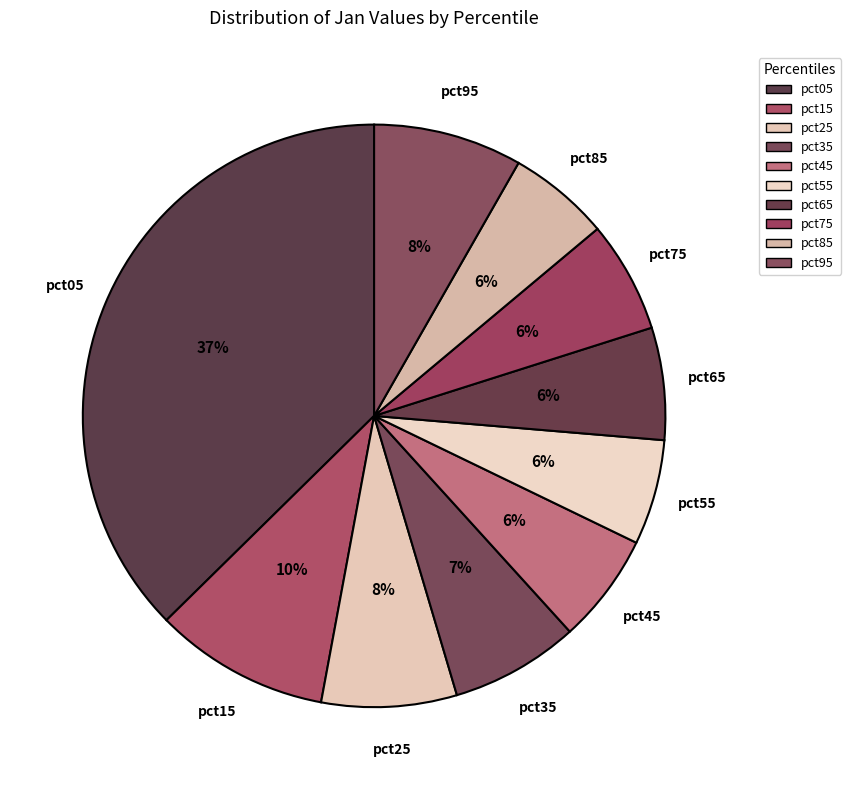

Which slice is the smallest?

pct85